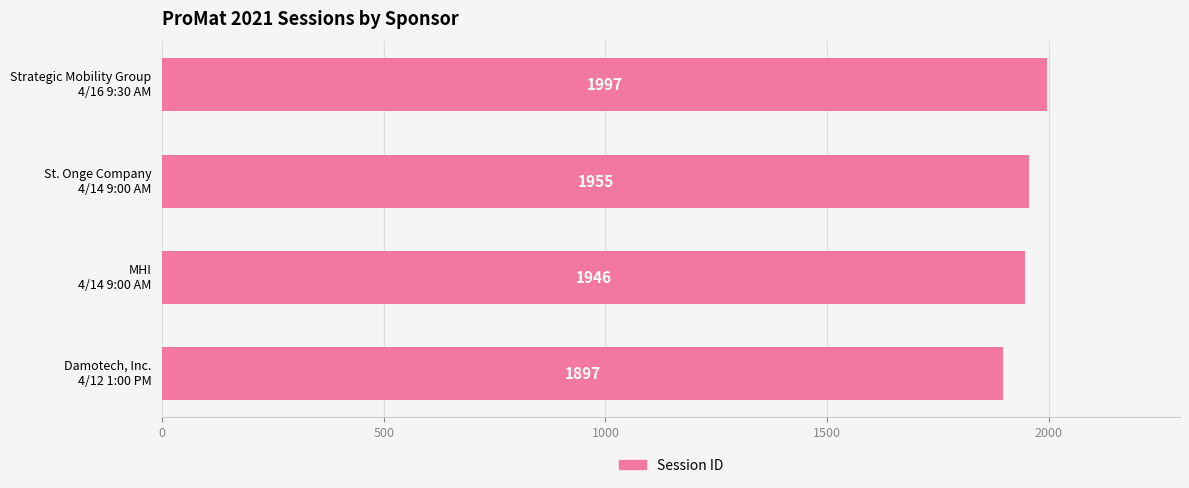

What is the smallest value displayed?

1897